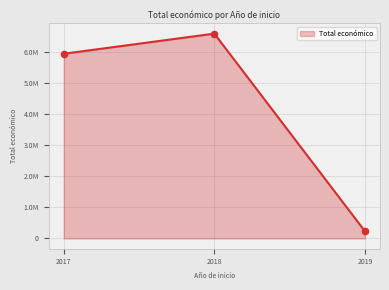

What is the ratio of the value at 2017 to the value at 2019?

25.5